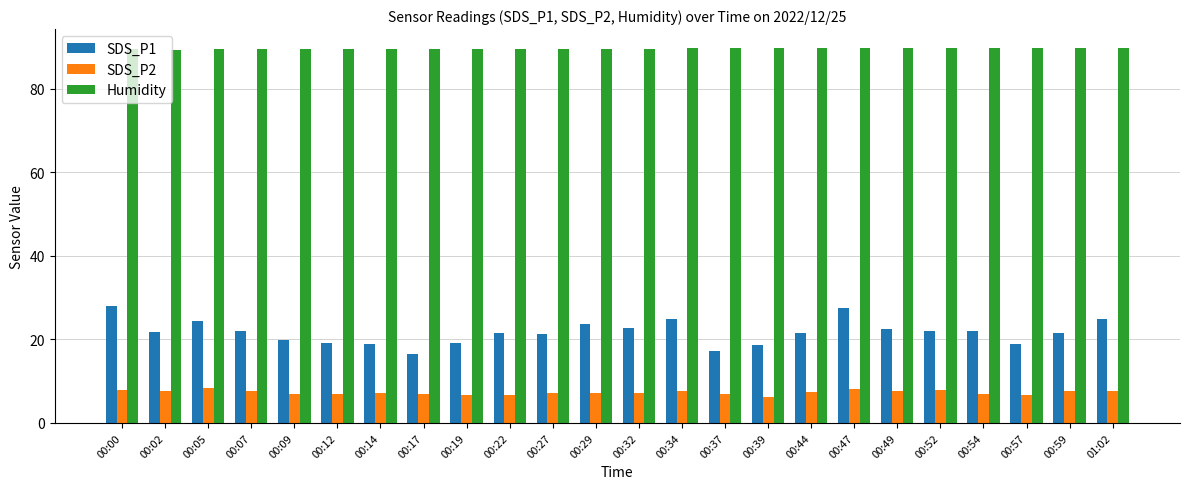

True or false: SDS_P2 has a value of 6.3 at 00:39.

True